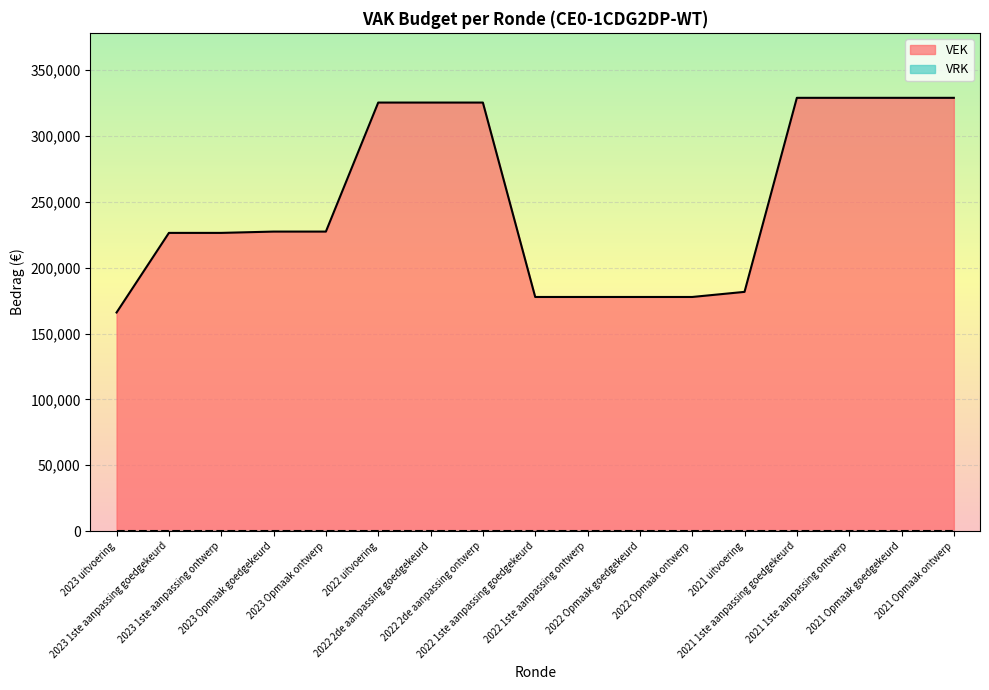

What is the label of the 8th point from the right?

2022 1ste aanpassing ontwerp